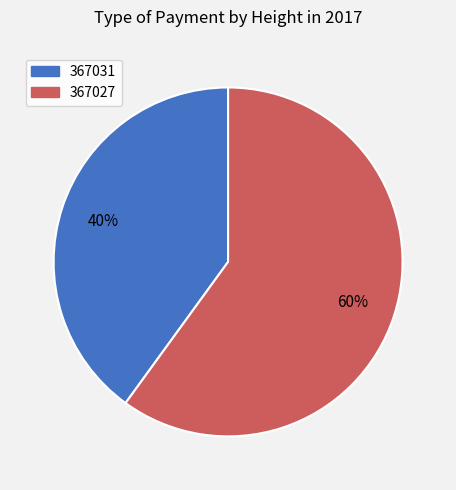

How many slices are in this pie chart?

2